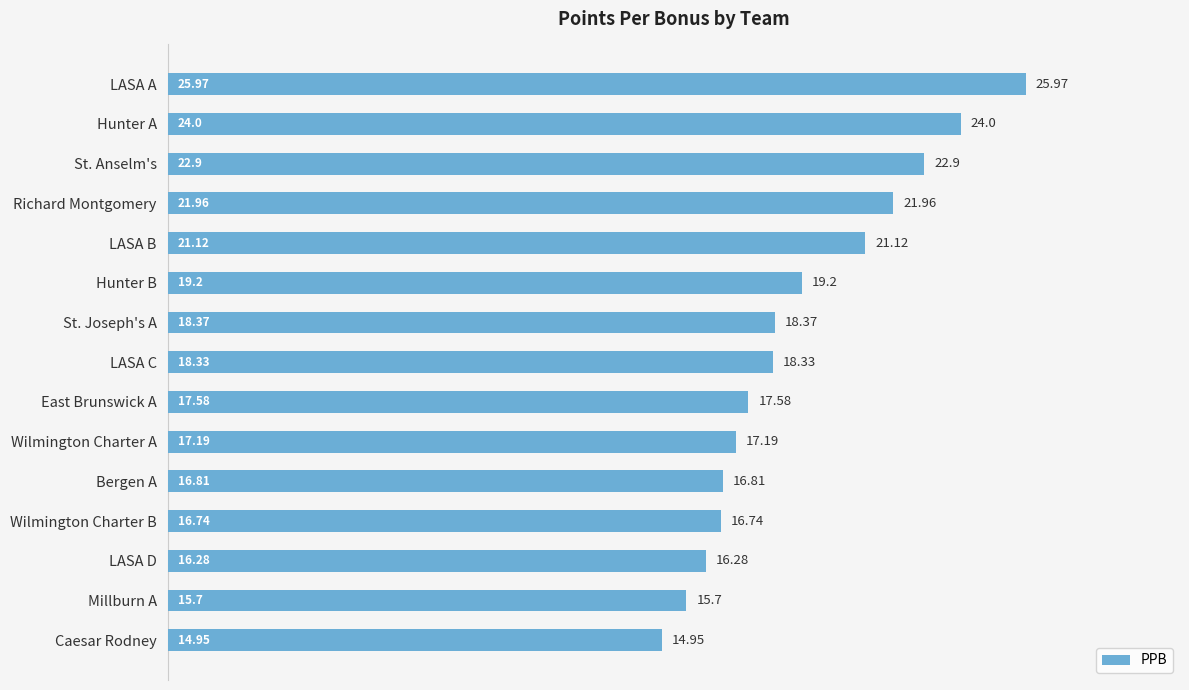

How many bars are there in total?

15